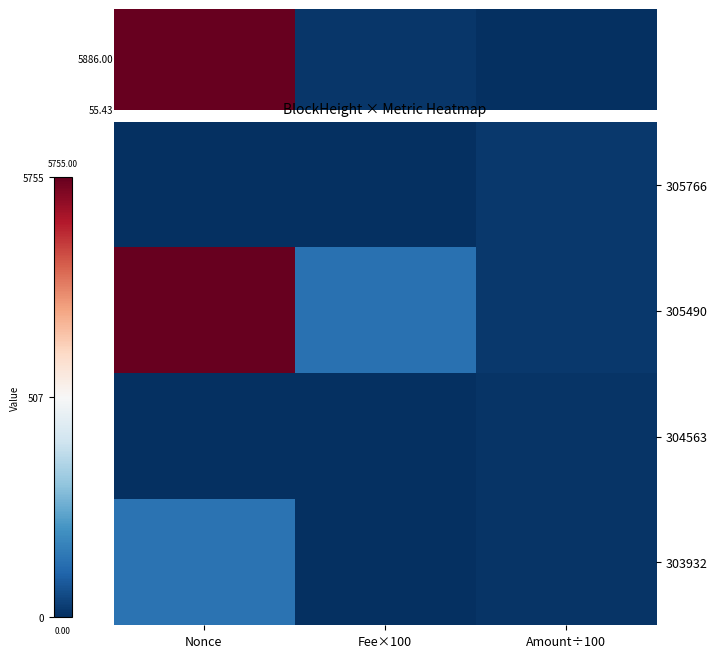

At which category is the sum across all series the highest?

Nonce